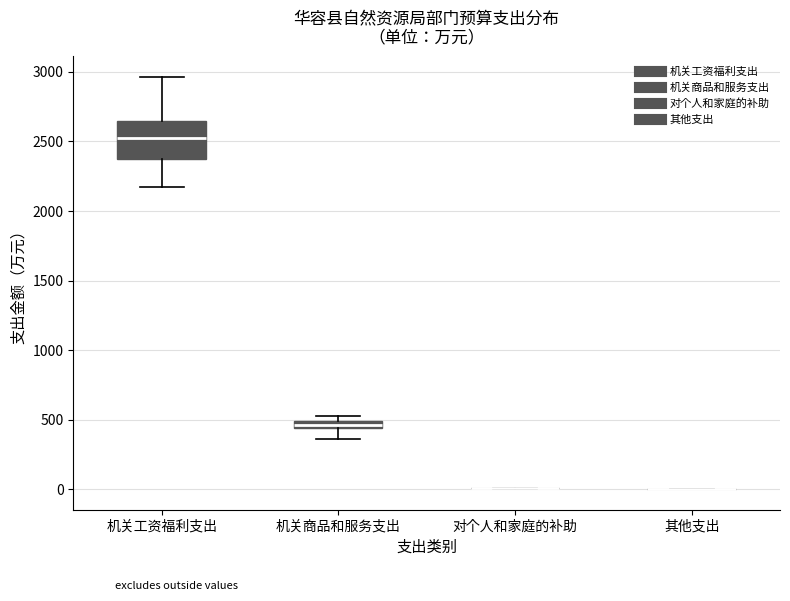

Where does the lower whisker of the box for 机关商品和服务支出 end on the y-axis? The values are not printed on the chart, so give them approximately, as read against the axis.

350